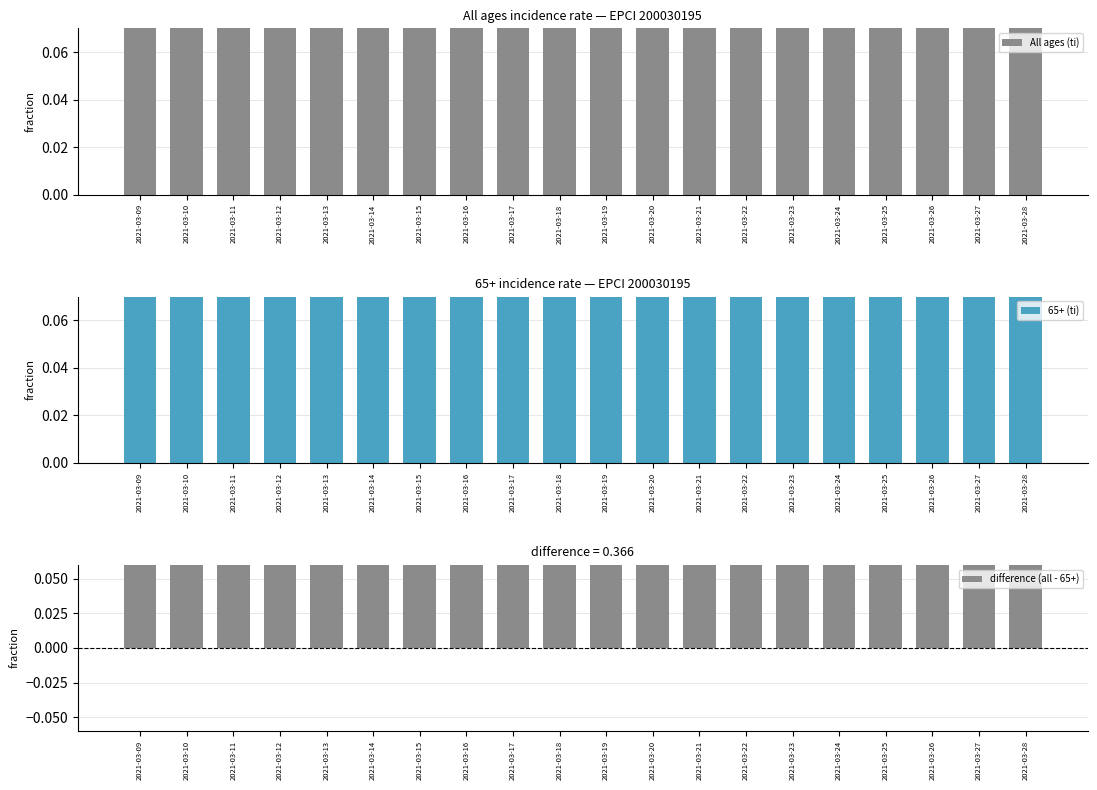

At which category is the sum across all series the highest?

2021-03-09